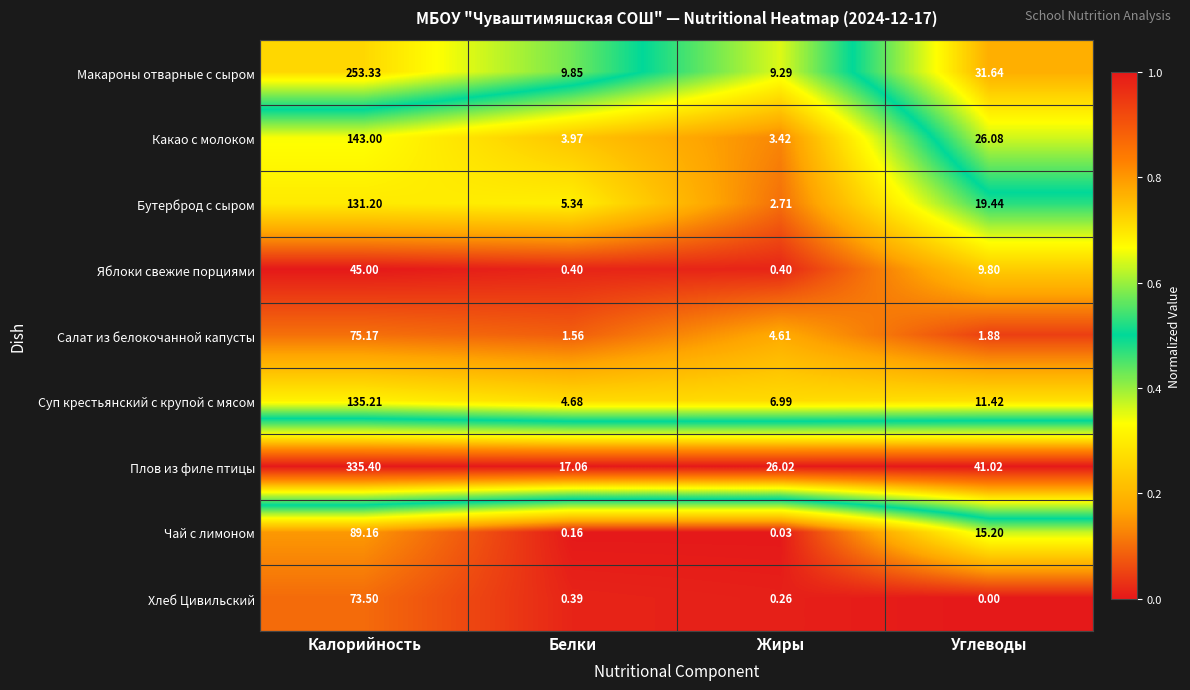

Which category has the lowest value across all series?

Углеводы